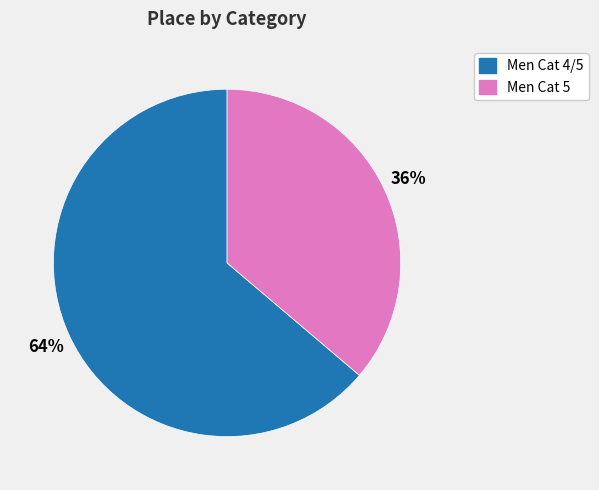

Does Men Cat 5 represent more than half of the total?

No